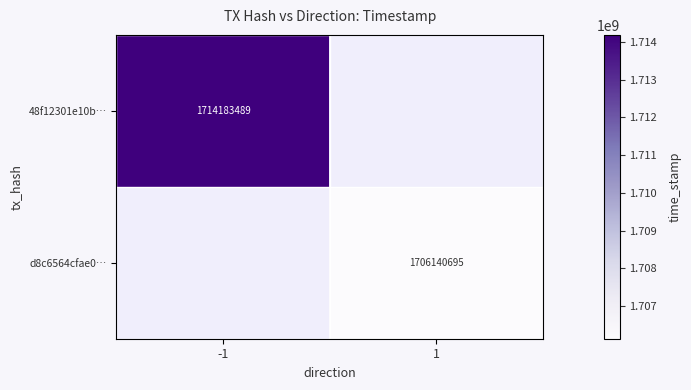

What is the smallest value displayed?

1706140695.0